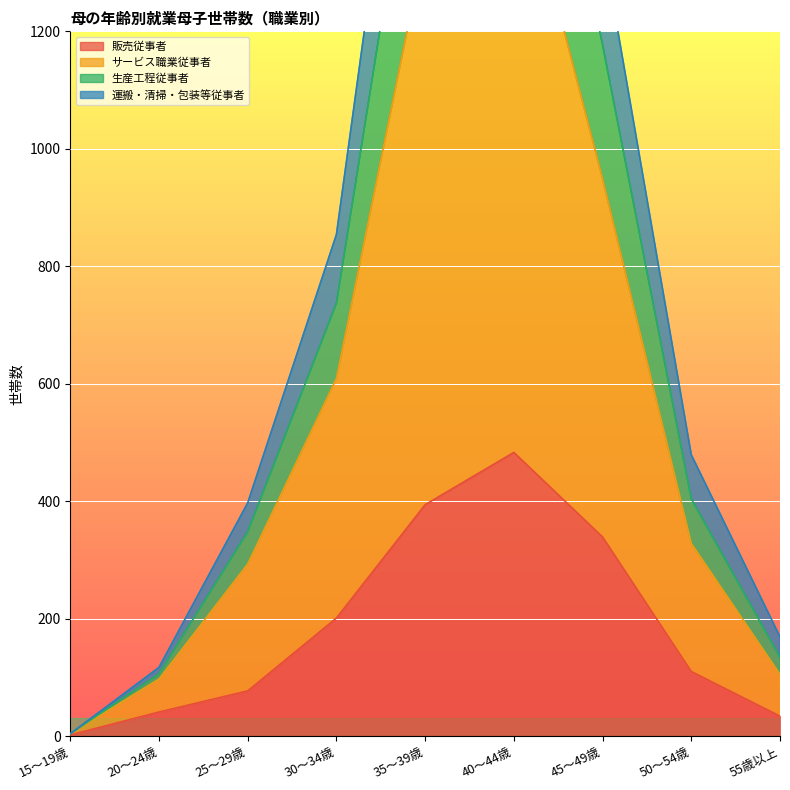

The 生産工程従事者 series shows 180 at 55歳以上. True or false?

False